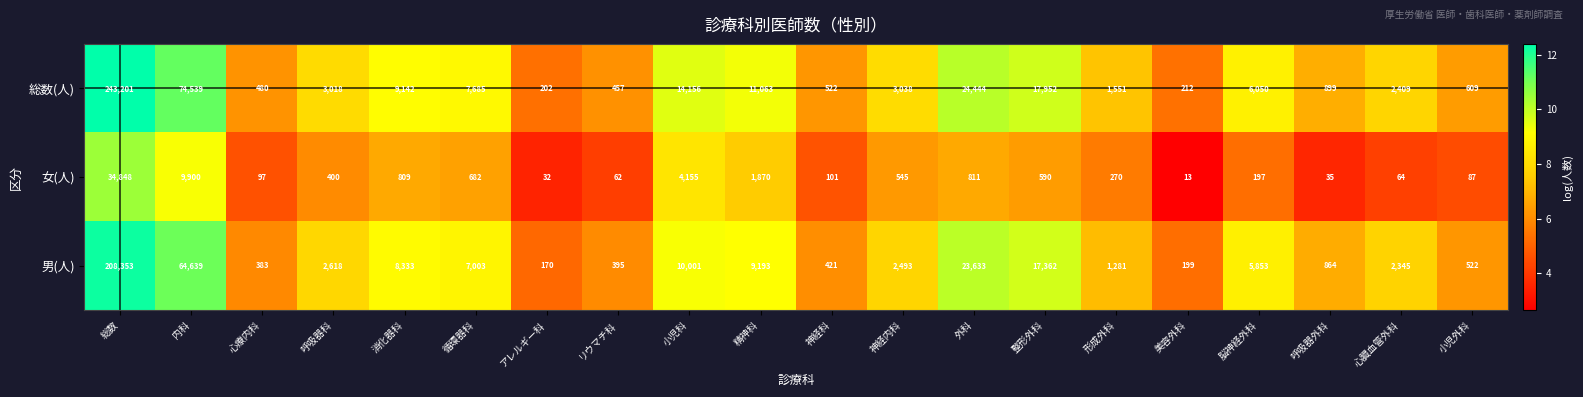

Which series has the largest total across all categories?

総数(人)